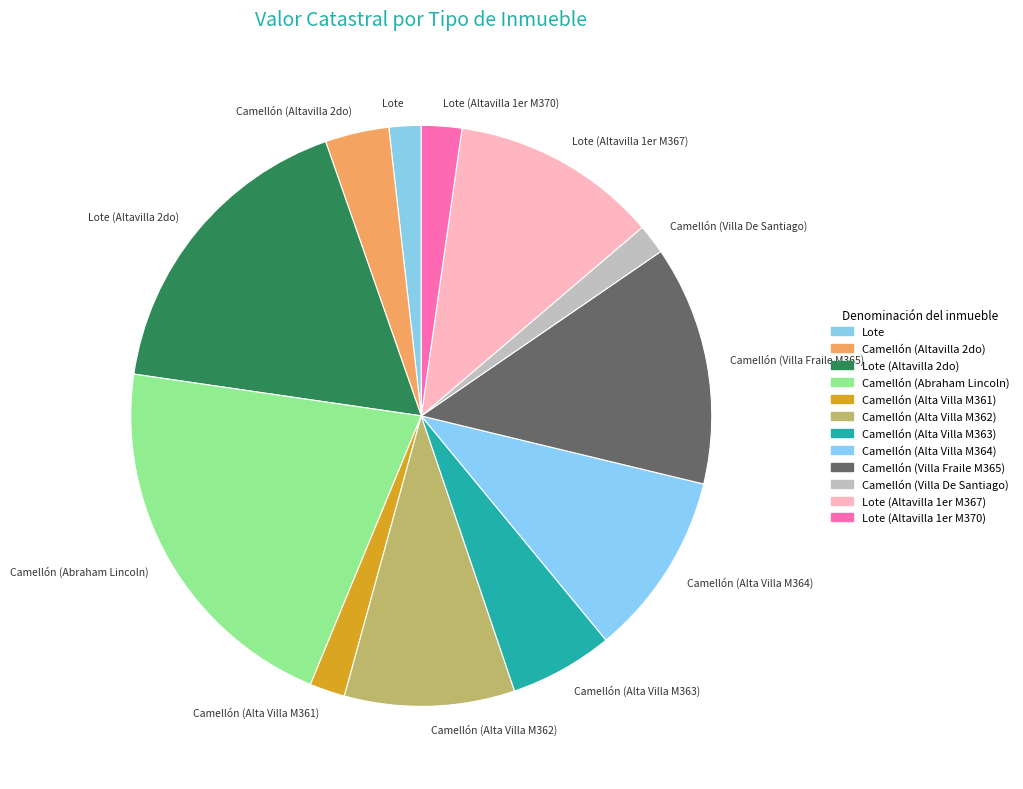

Is there a majority slice in this chart?

No